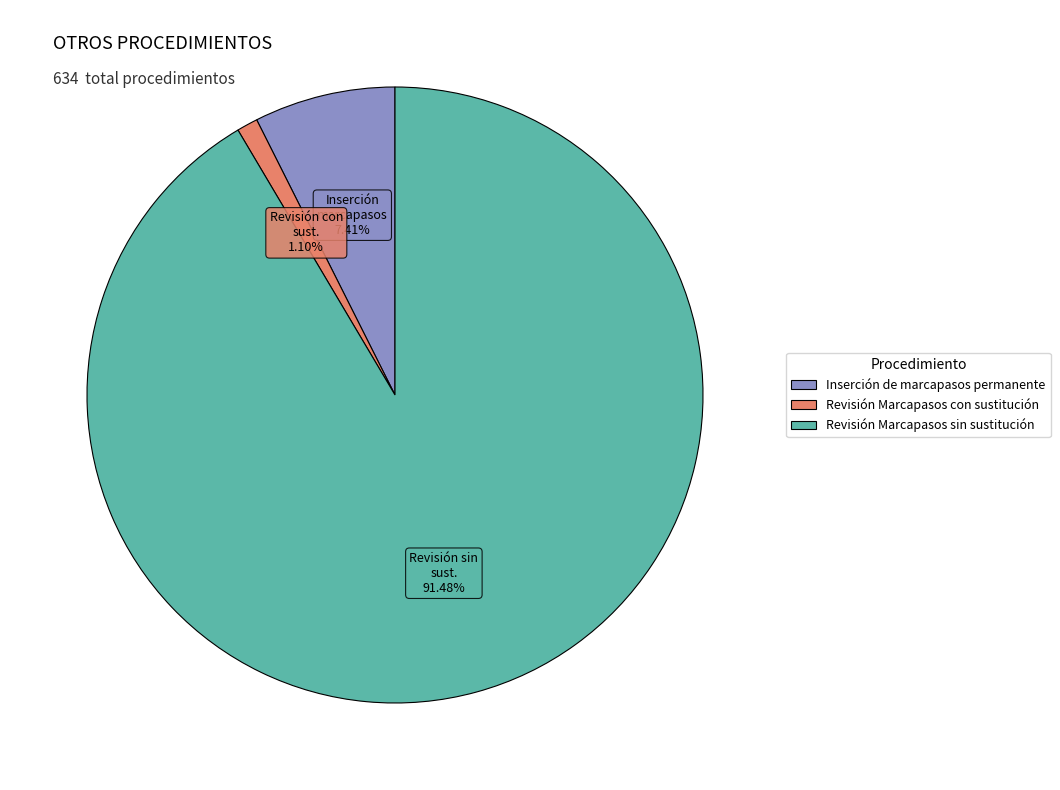

What is the largest slice in the pie chart?

Revisión Marcapasos sin sustitución